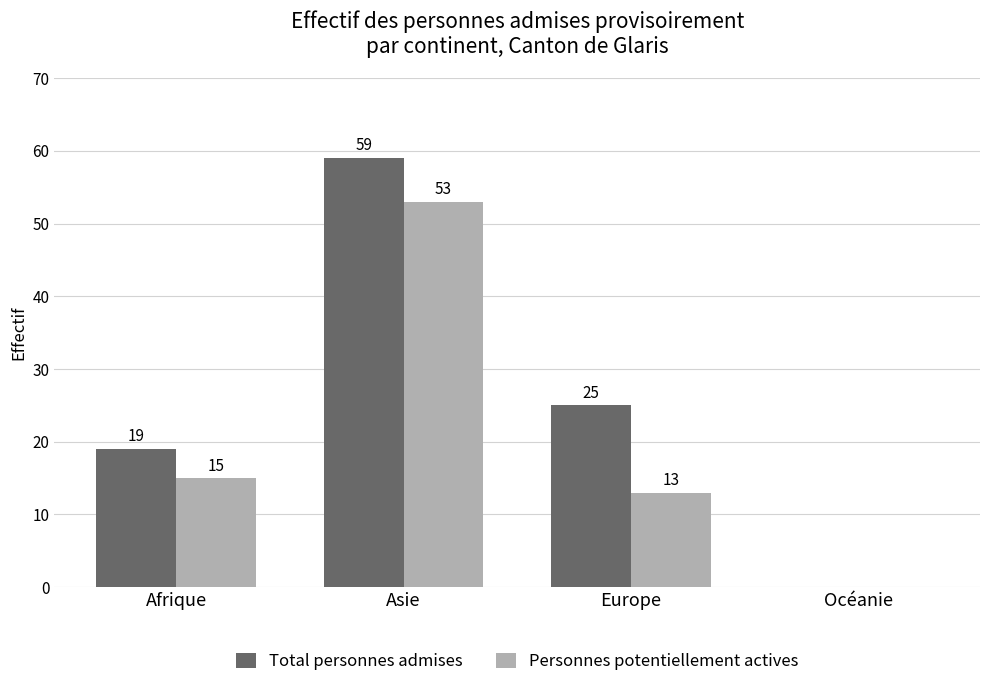

How many series are shown in this chart?

2